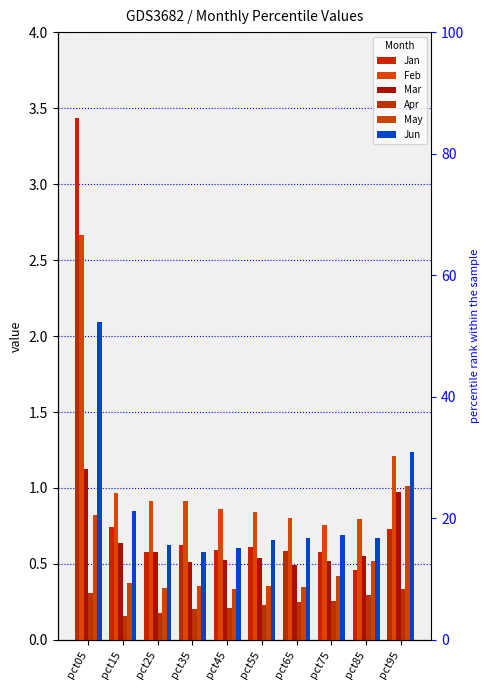

What is the minimum value for Mar?

0.5